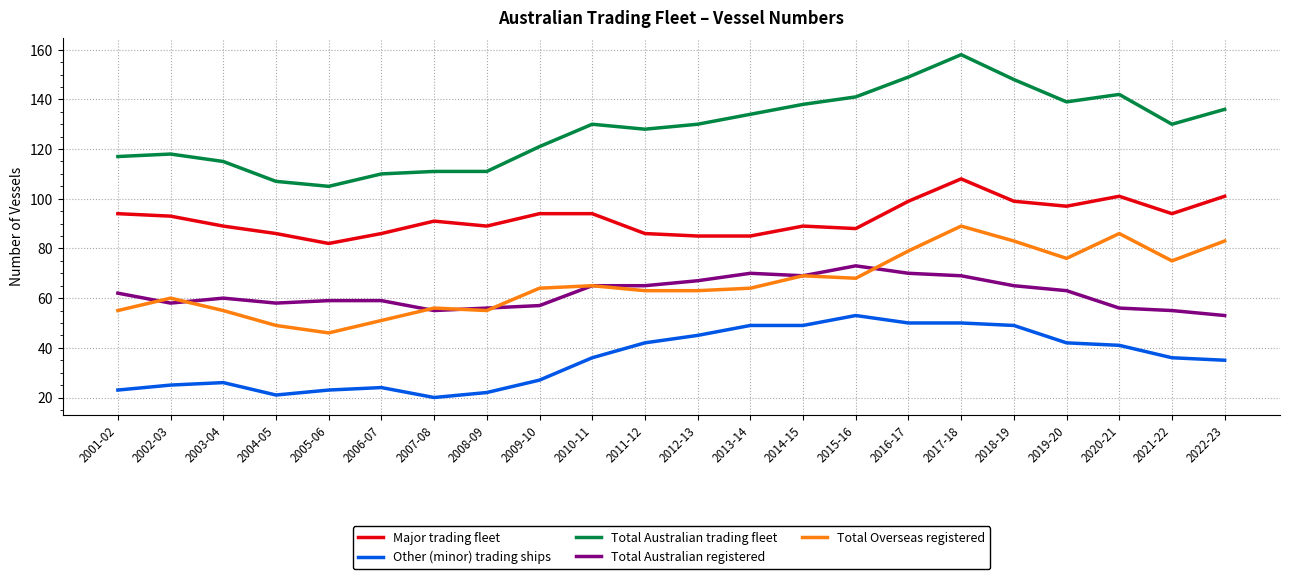

True or false: Major trading fleet has a value of 89 at 2008-09.

True